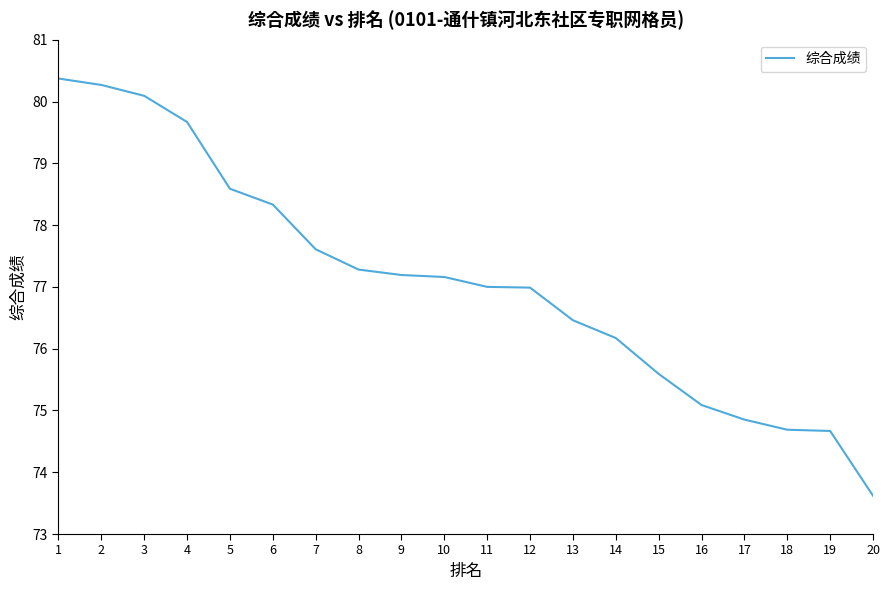

Does the chart have visible grid lines?

No